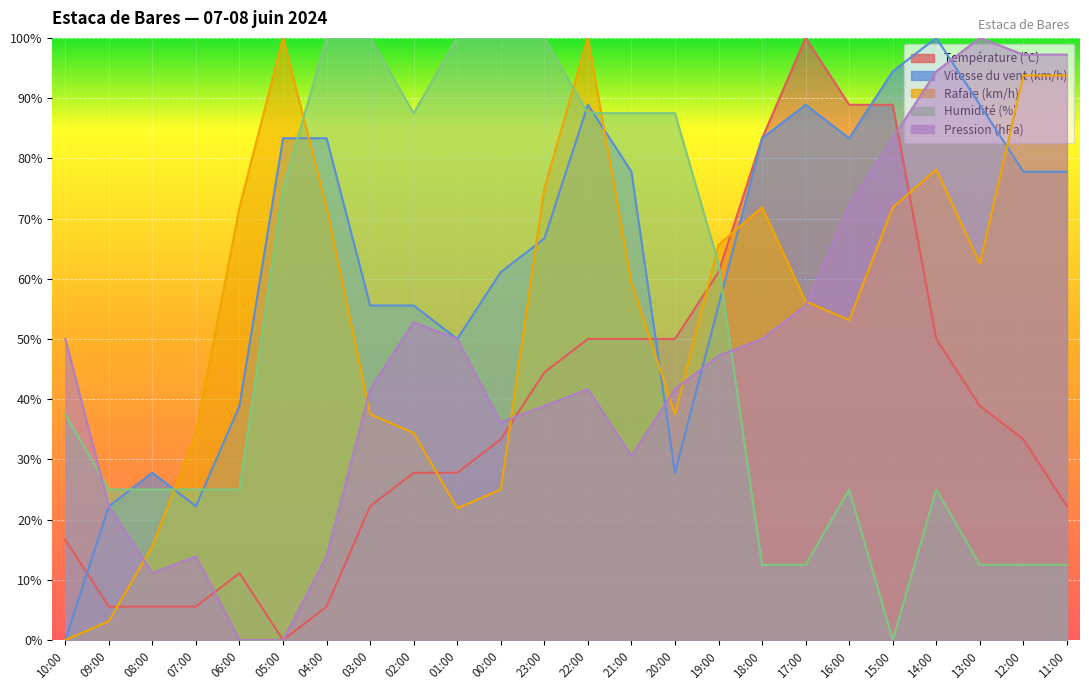

At which label is Pression (hPa) closest to 50?

10:00